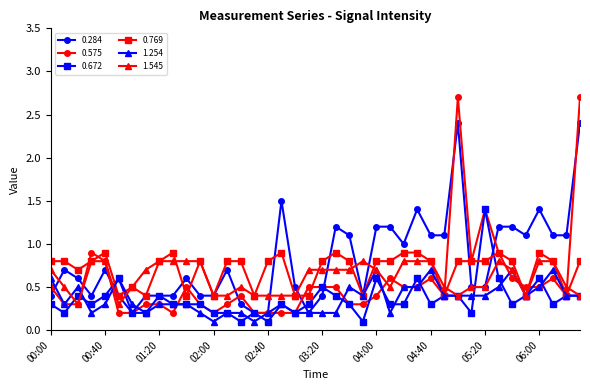

Is this an area chart (filled region under the line)?

No